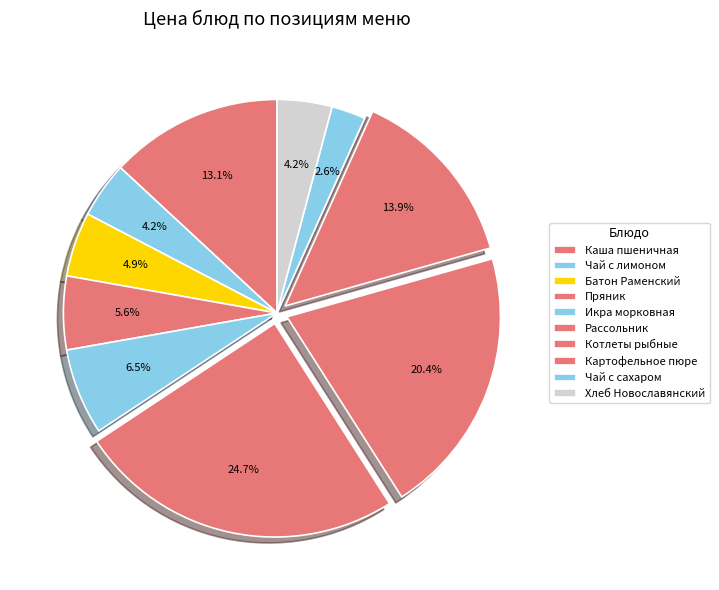

How many segments does this pie chart have?

10